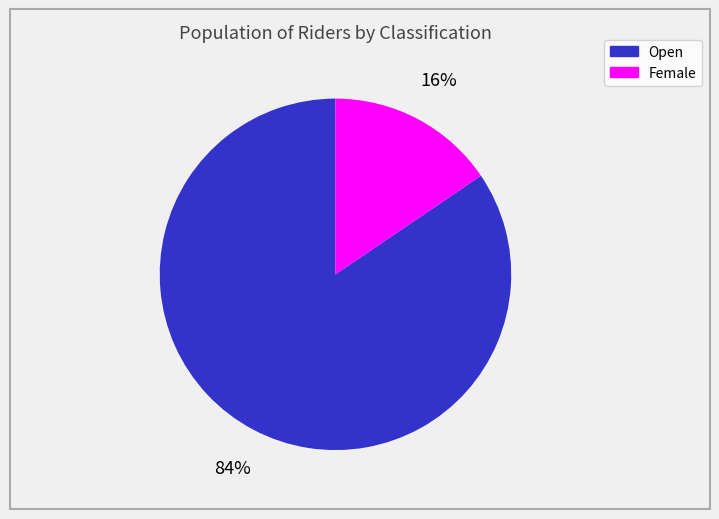

What is the smallest slice in the pie chart?

Female